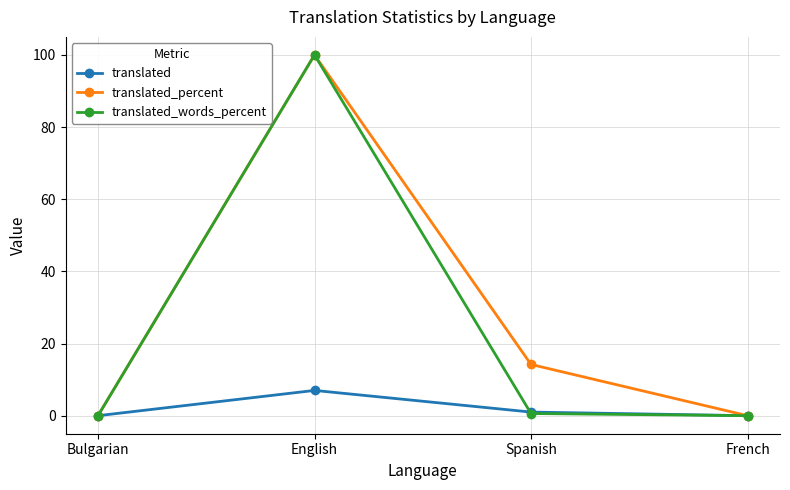

Reading left to right, what are all the values shown in this chart?

translated: Bulgarian=0.0	English=7.0	Spanish=1.0	French=0.0
translated_percent: Bulgarian=0.0	English=100.0	Spanish=14.2	French=0.0
translated_words_percent: Bulgarian=0.0	English=100.0	Spanish=0.6	French=0.0